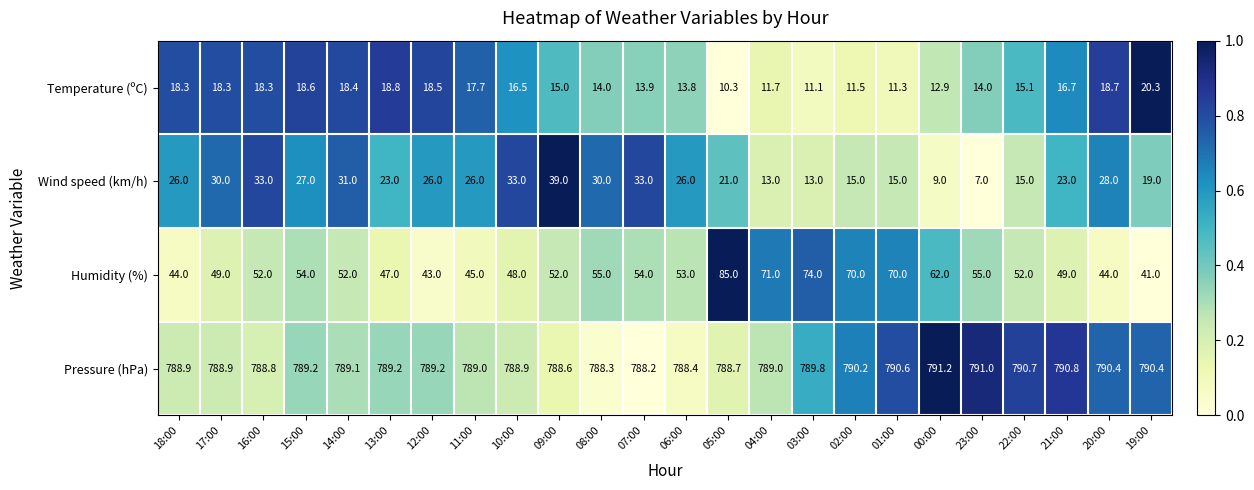

What is the sum of the Temperature (ºC) values at 07:00 and 08:00?

27.9